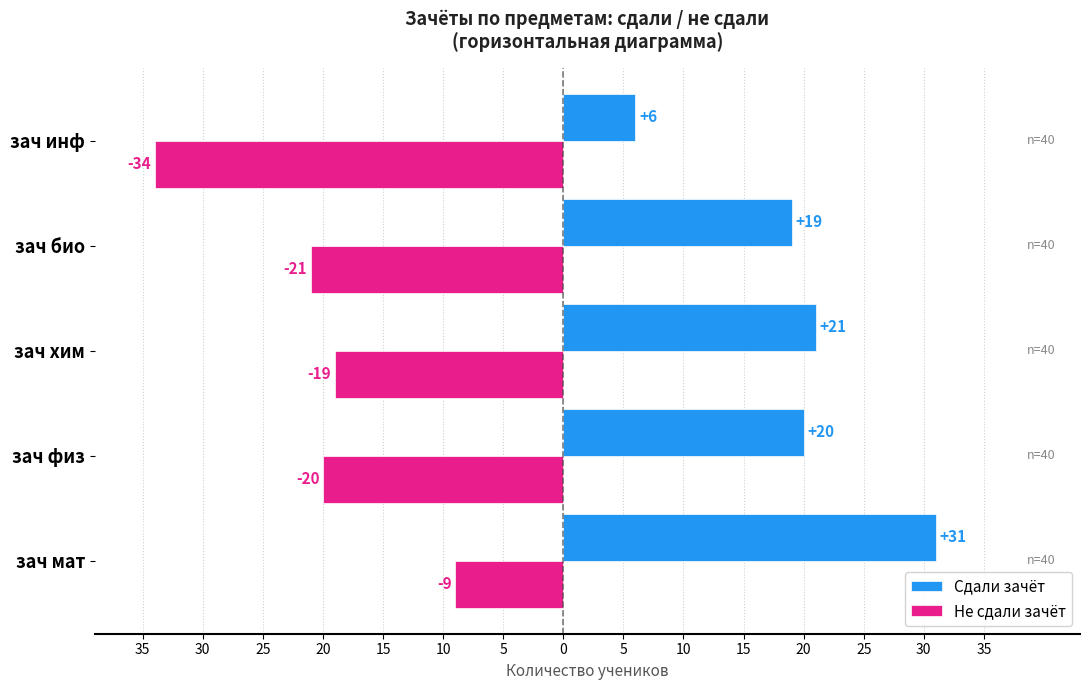

What are all the series names shown in the legend?

Сдали зачёт, Не сдали зачёт